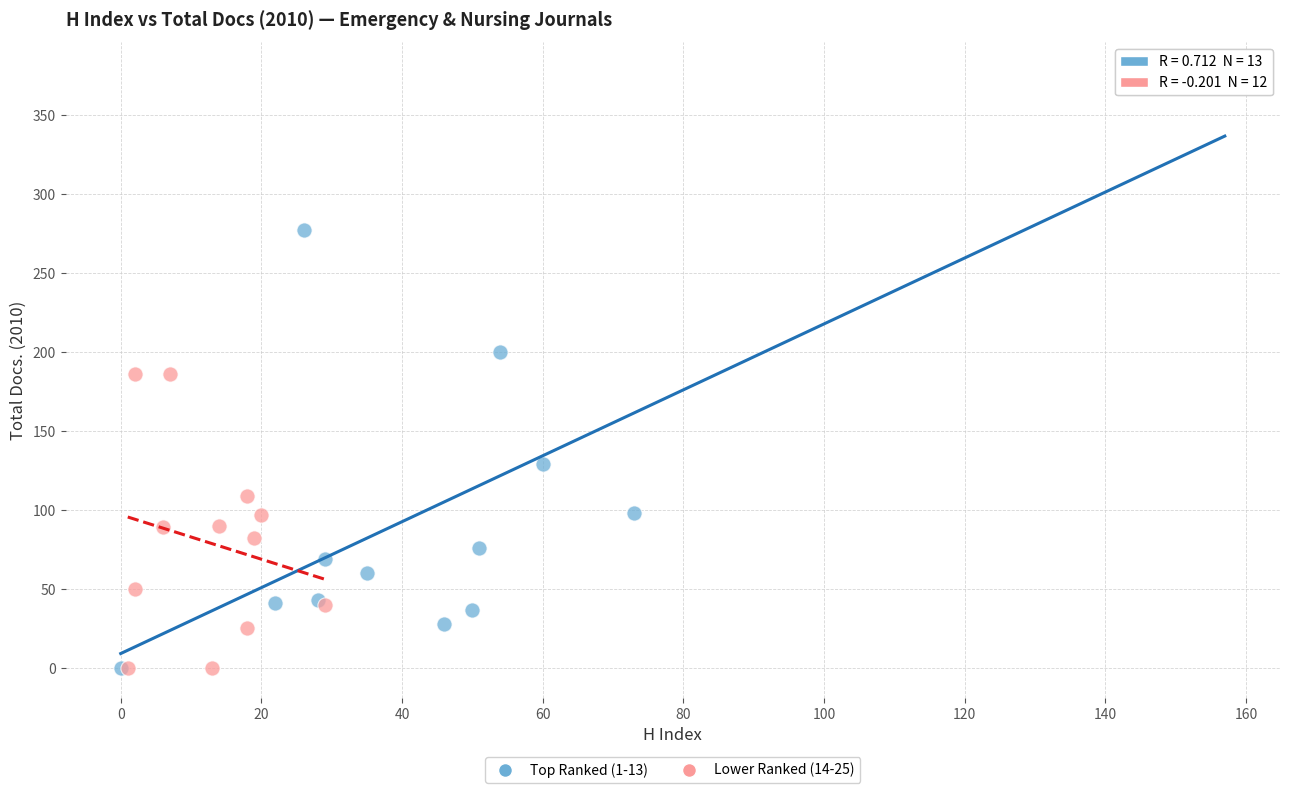

What are all the series names shown in the legend?

Top Ranked (1-13), Lower Ranked (14-25)